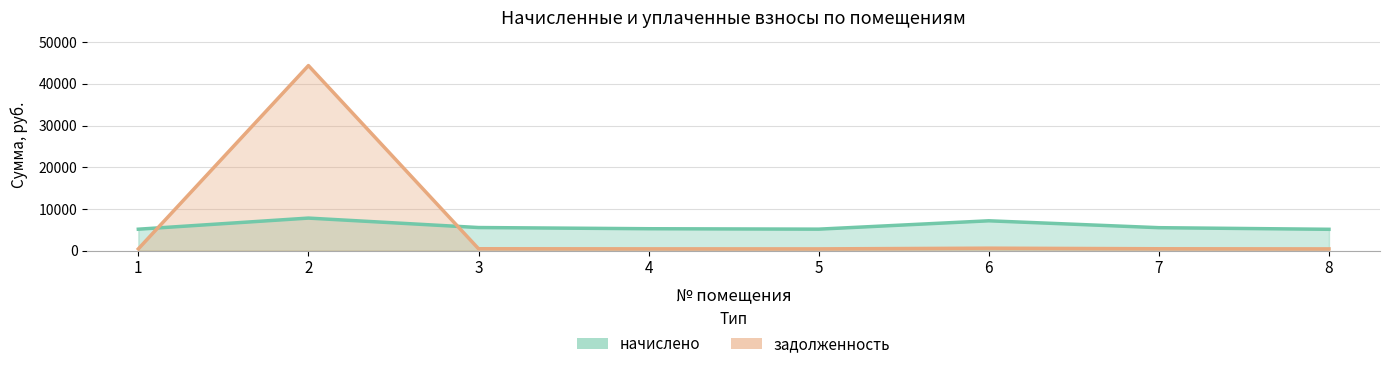

What is the highest value of the начислено series?

7812.1